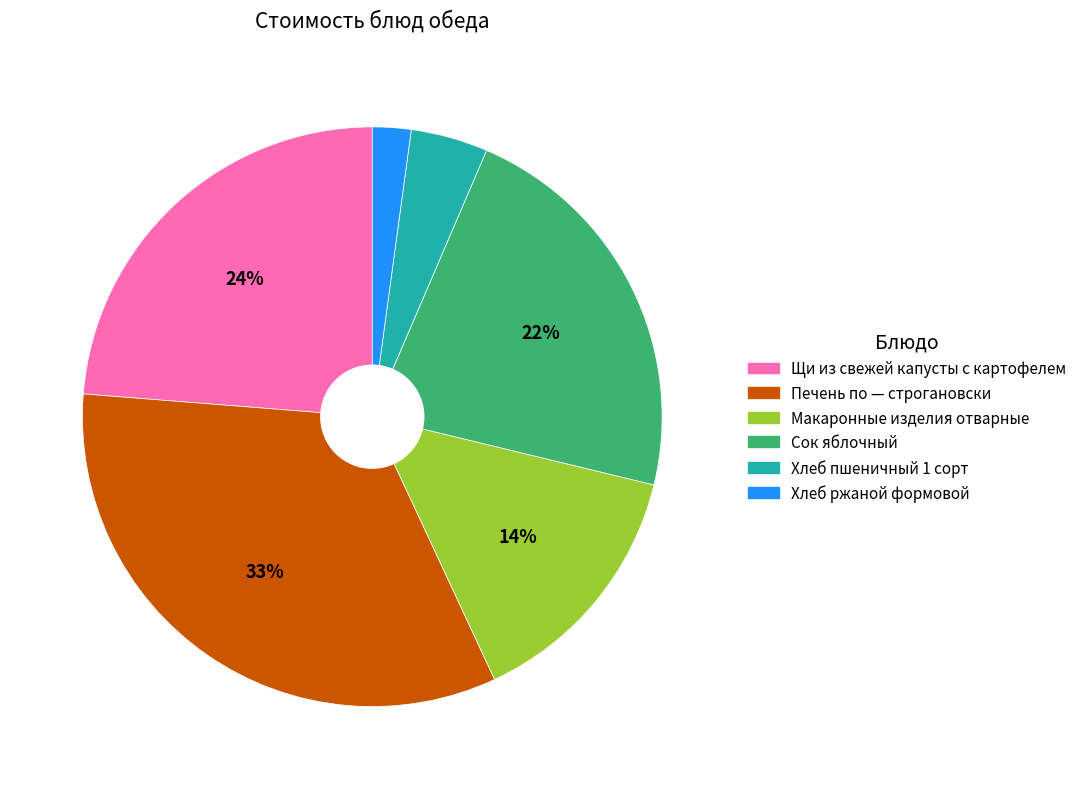

Does Макаронные изделия отварные account for over 50% of the chart?

No